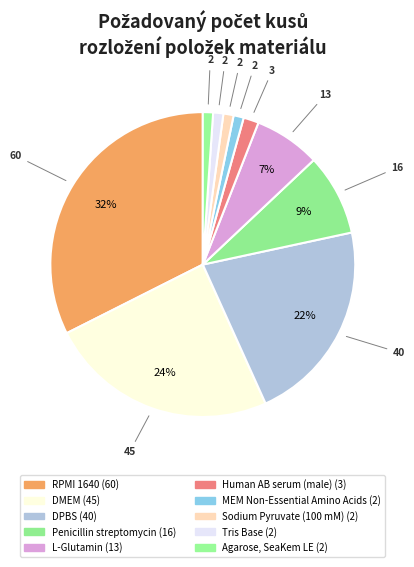

Is it true that Human AB serum (male) is 1% of the pie?

False